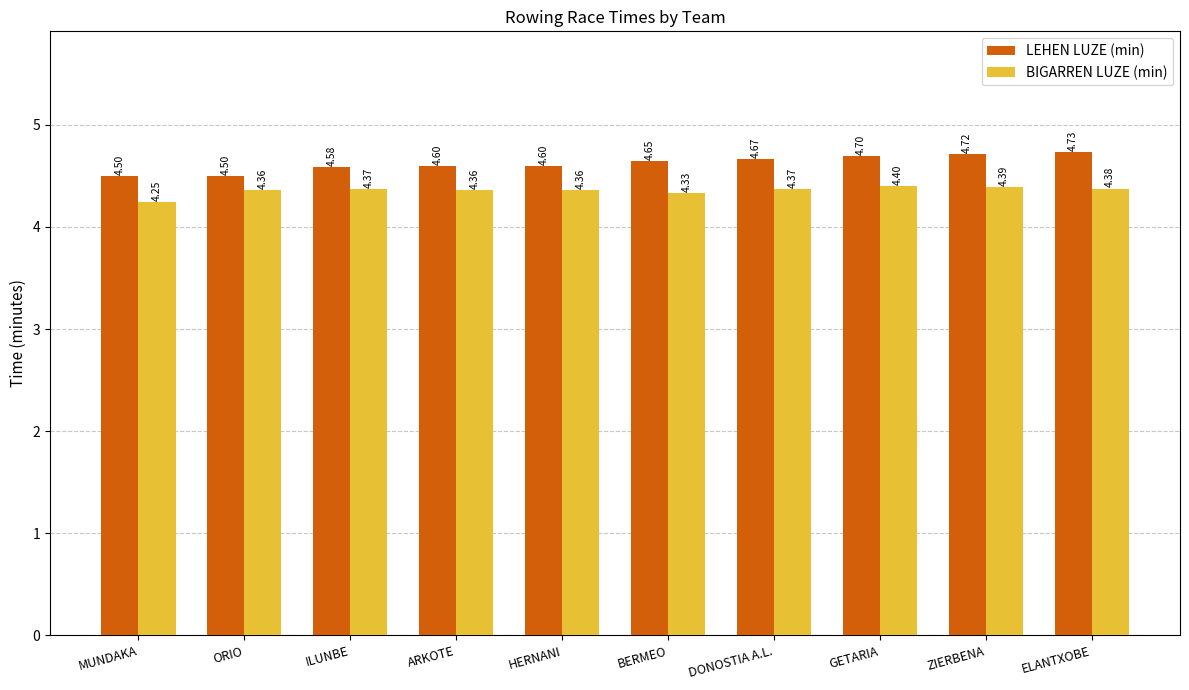

What position from the right is HERNANI?

6